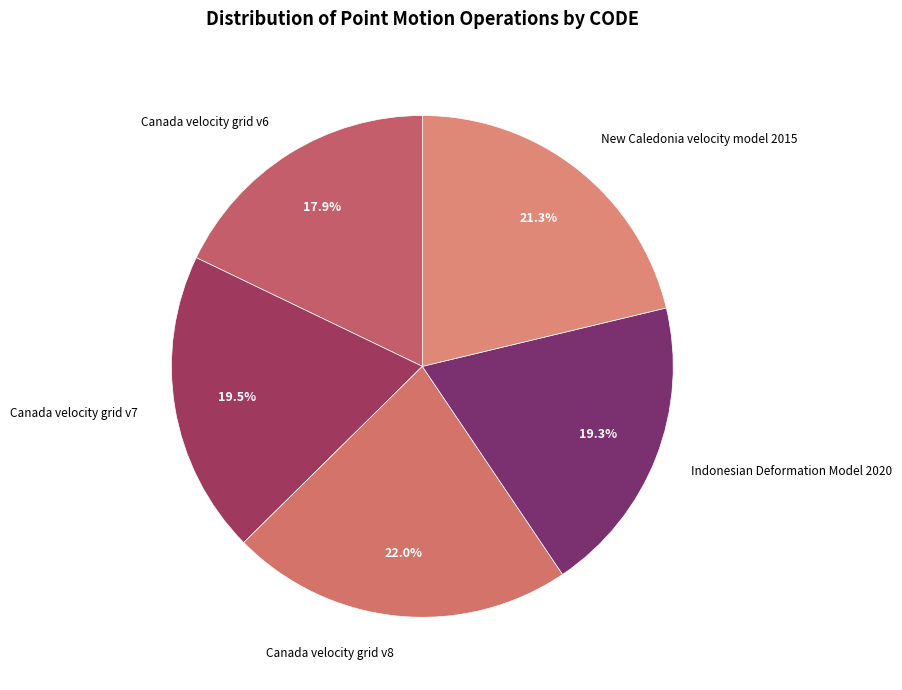

What is the ratio of the value at Canada velocity grid v7 to the value at Indonesian Deformation Model 2020?

1.0